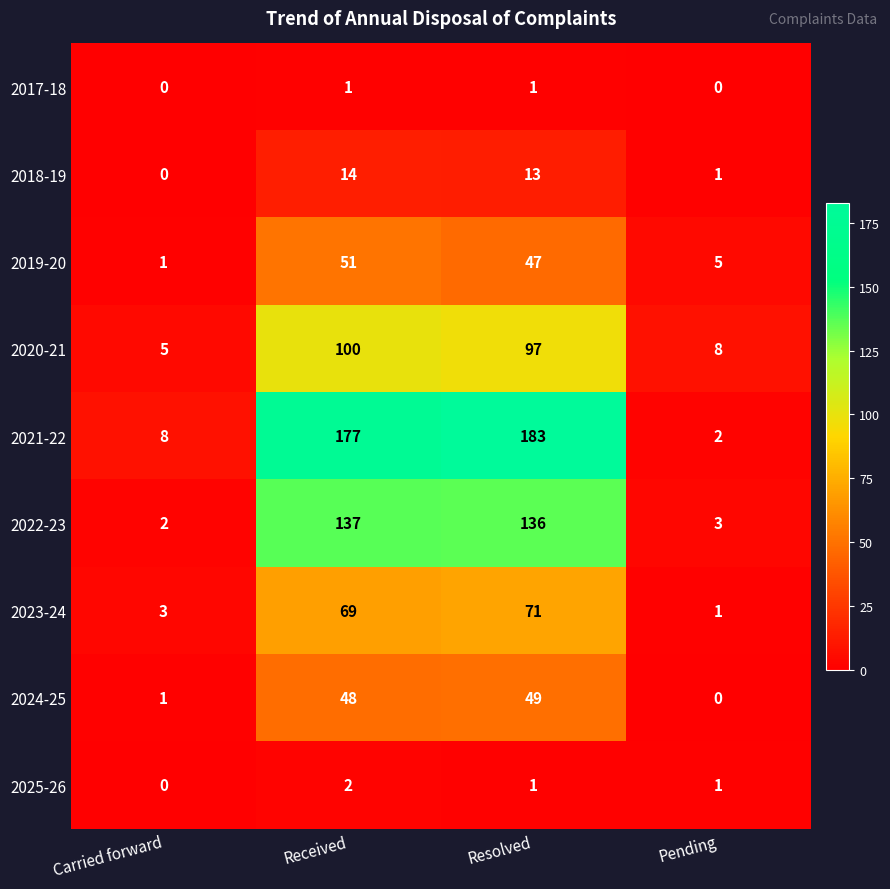

What is the sum of the 2024-25 values at Carried forward and Resolved?

50